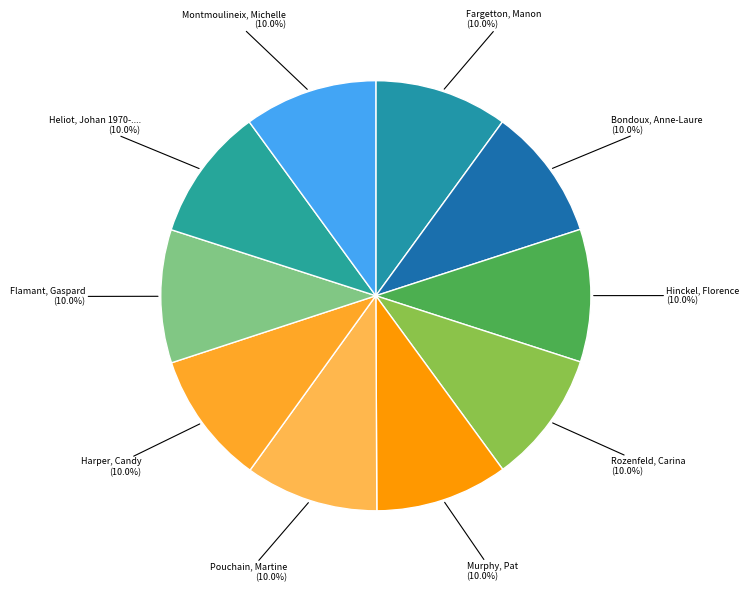

What is the ratio of the value at Harper, Candy to the value at Murphy, Pat?

1.0